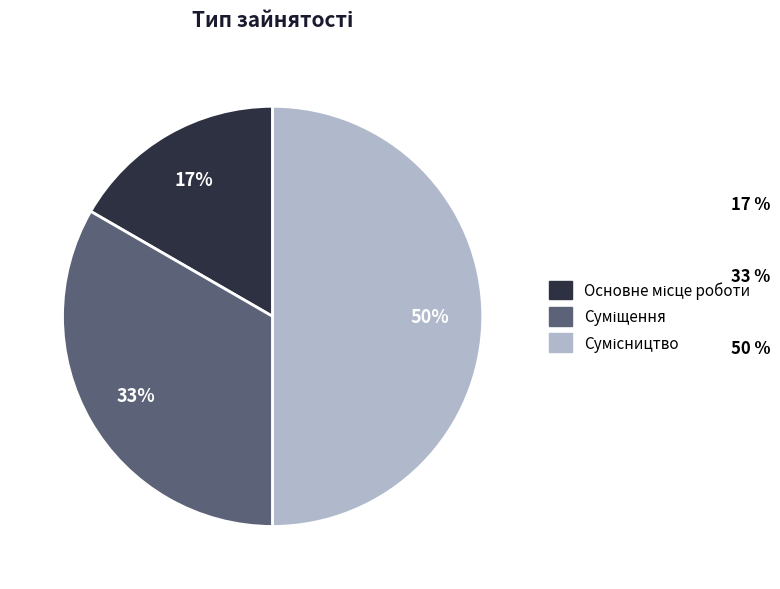

To the nearest percent, what is the difference between the largest and smallest slice percentages?

33%